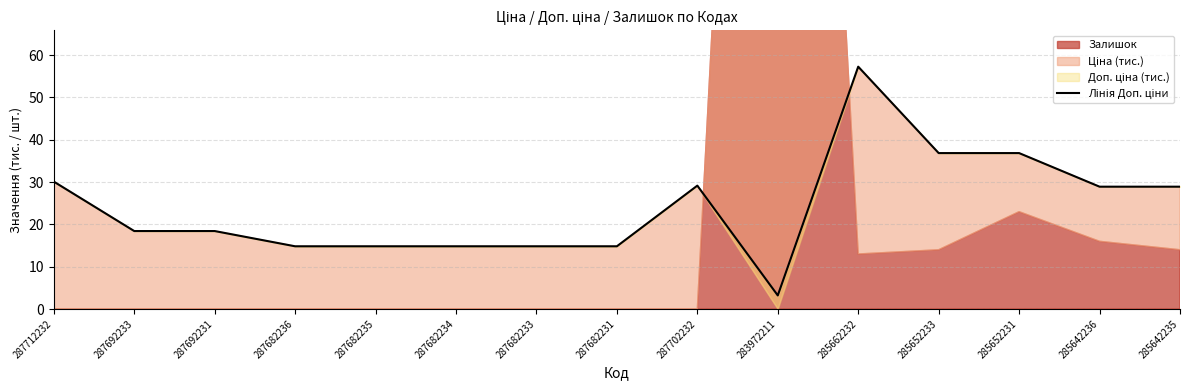

Which category has the lowest value across all series?

283972211